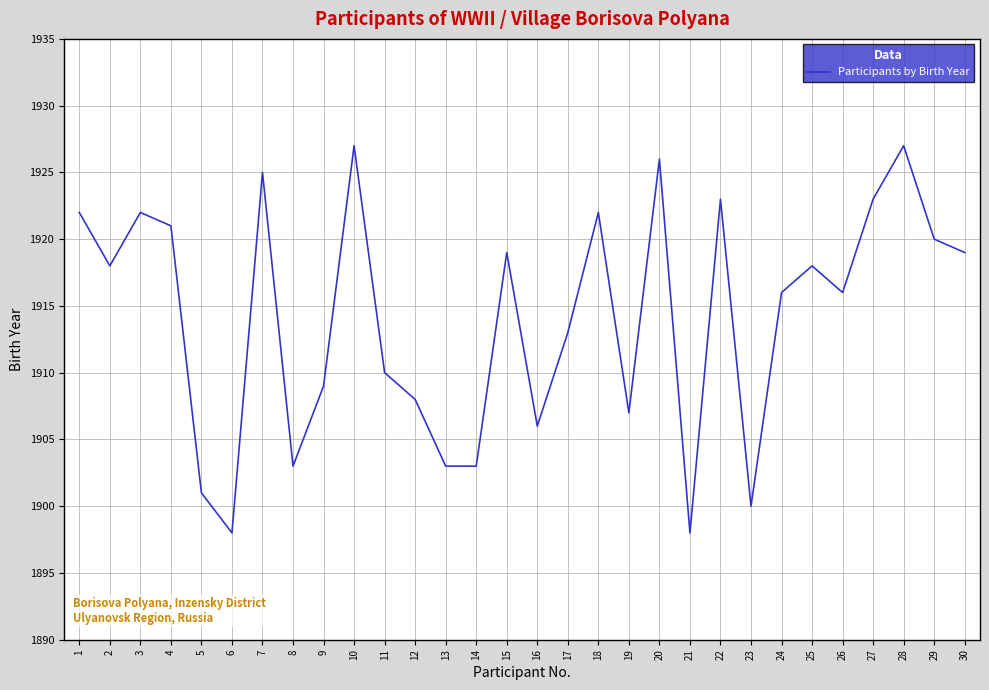

The value at 21 is 1898. True or false?

True